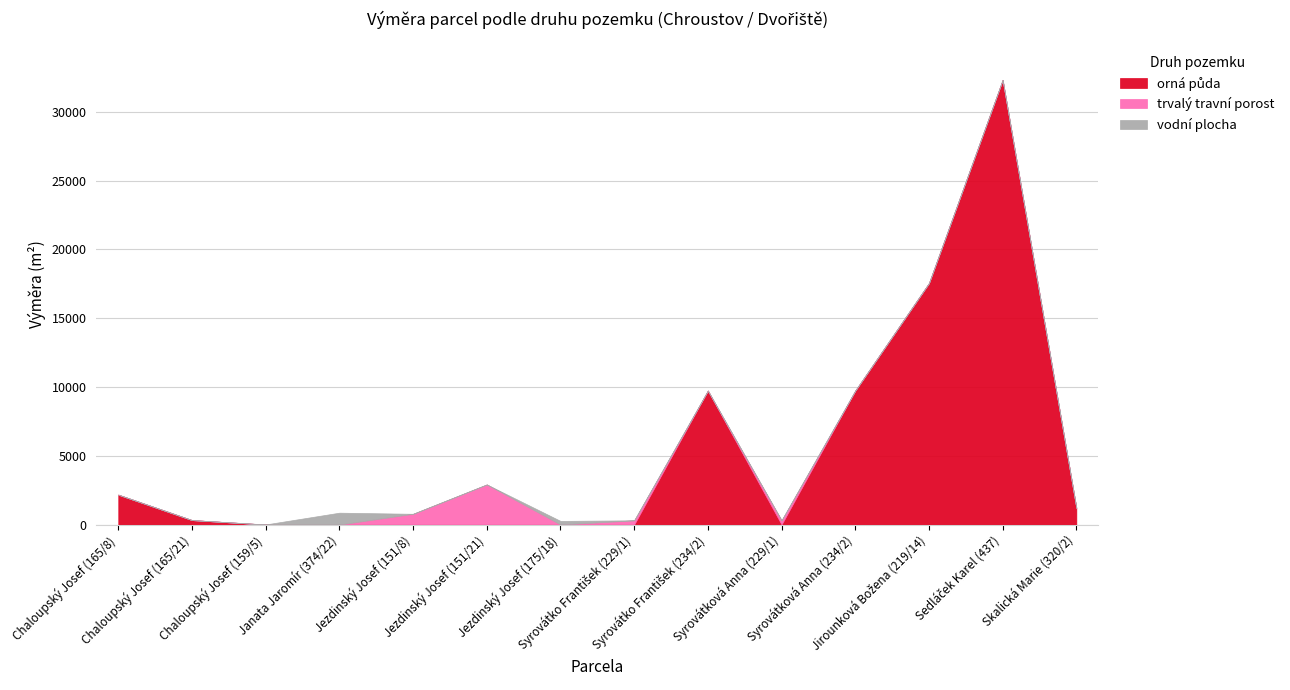

The value of vodní plocha at Chaloupský Josef (165/21) is 0. True or false?

True